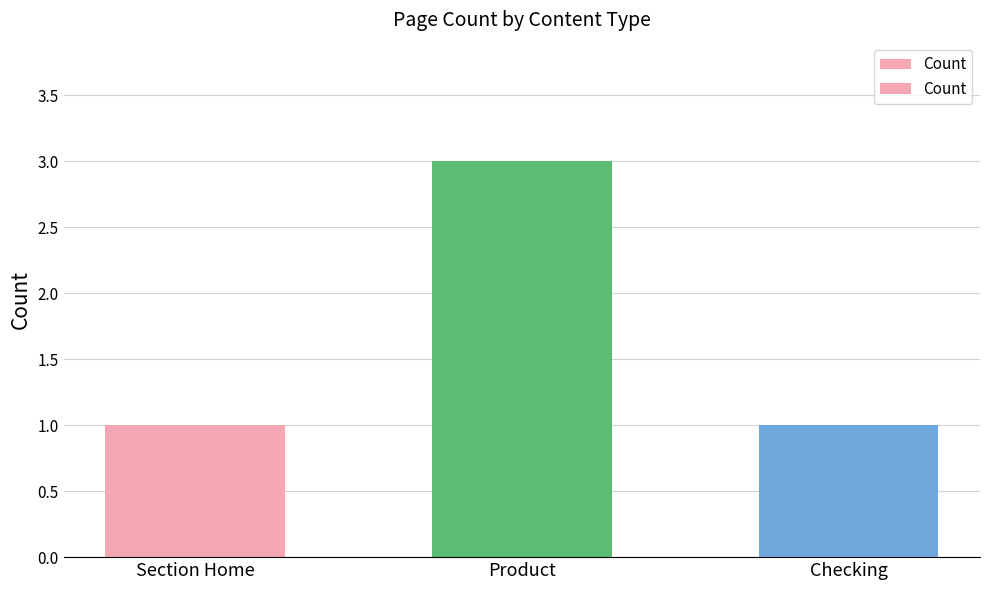

What is the greatest value displayed?

3